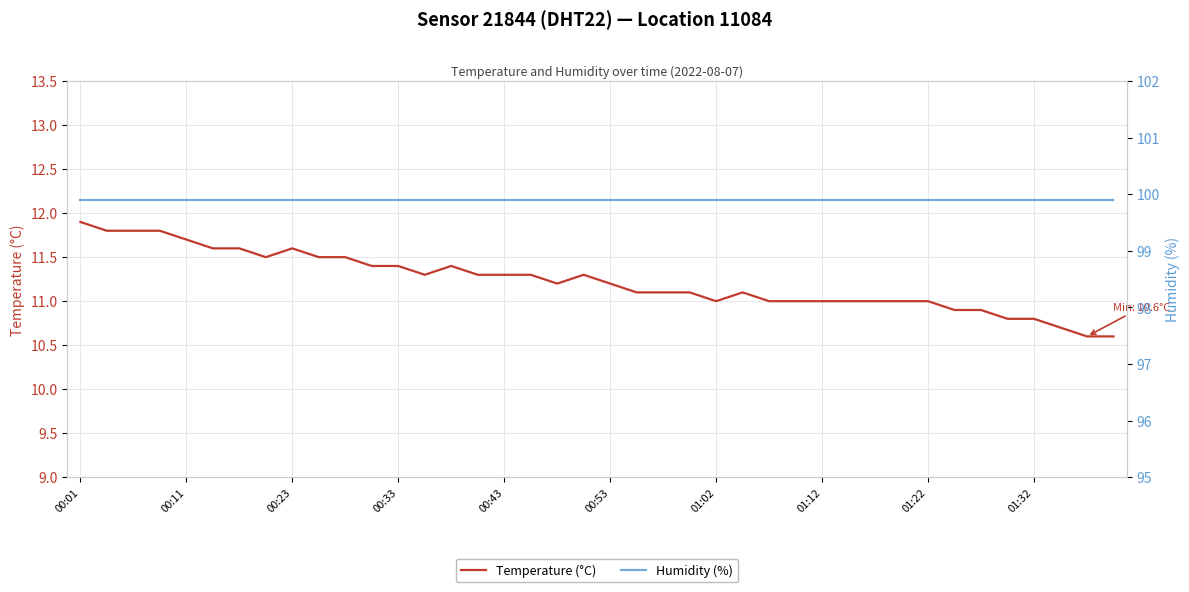

True or false: Humidity (%) and Temperature (°C) cross at least once.

False